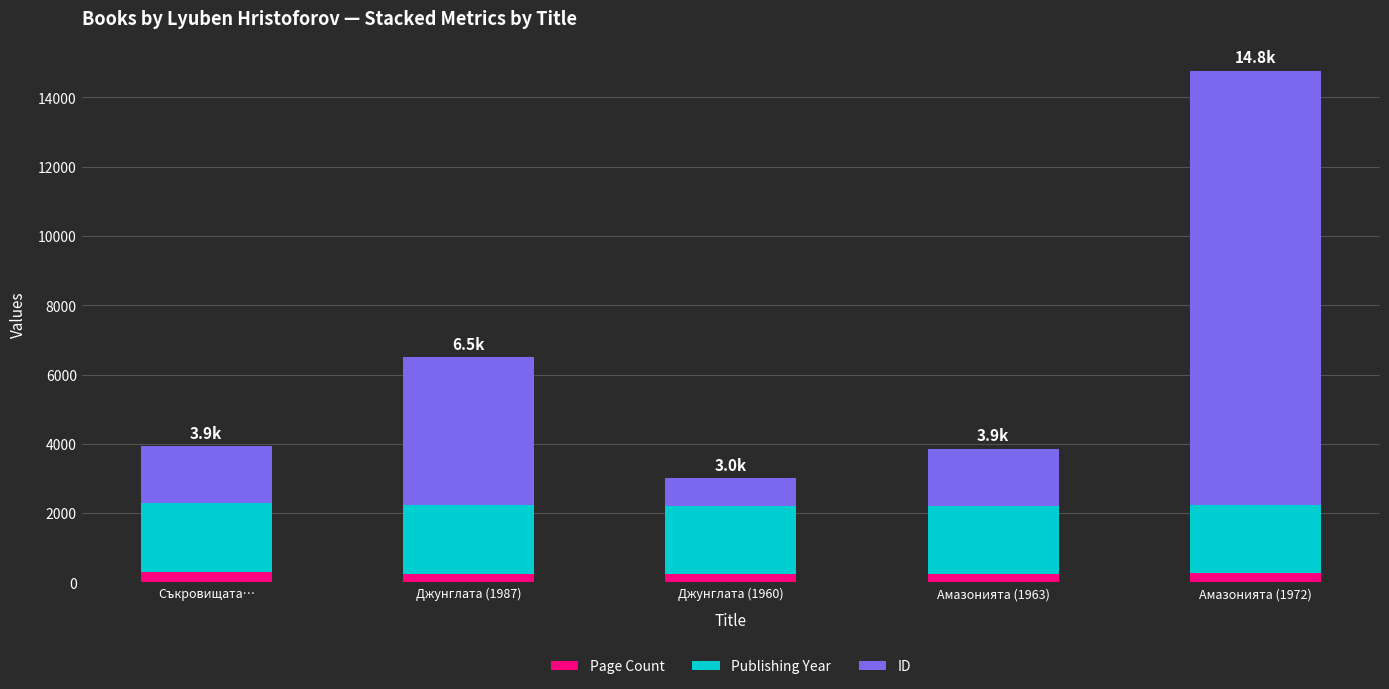

At which category is the sum across all series the highest?

Амазонията (1972)